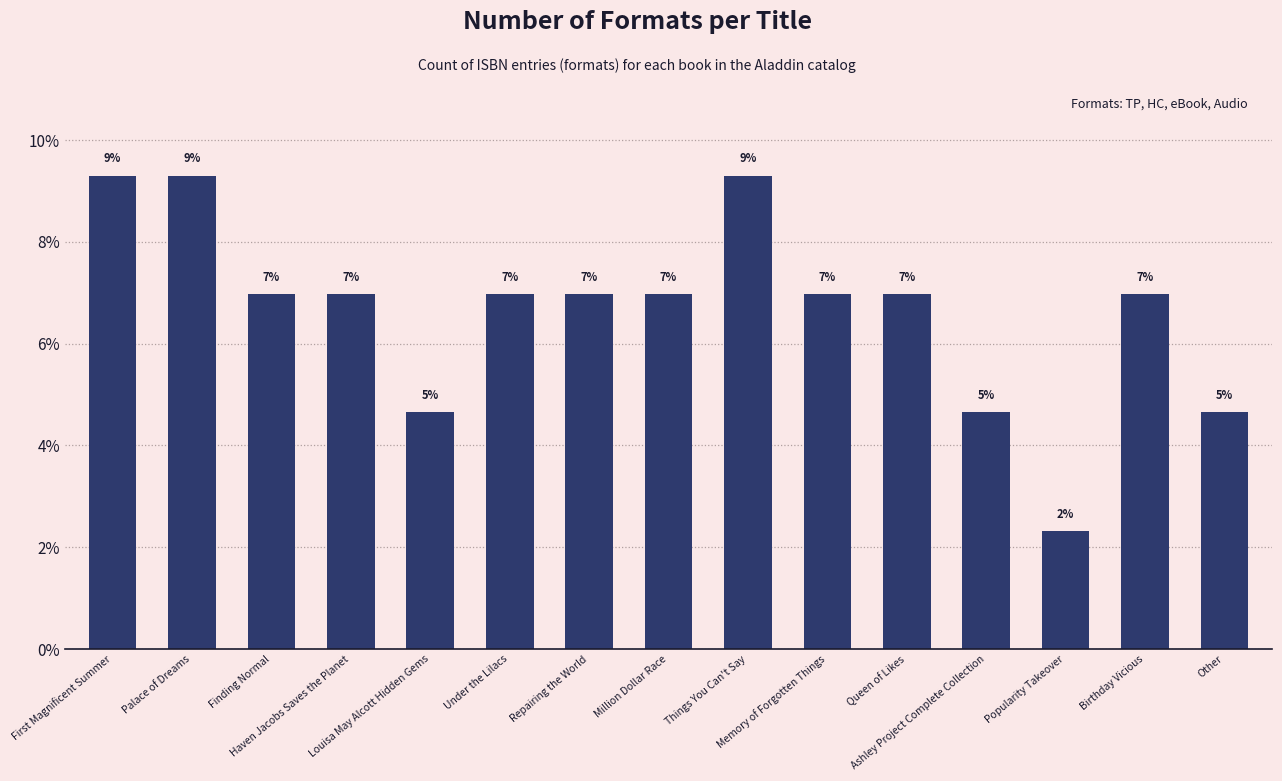

Which has a higher value, Things You Can't Say or Repairing the World?

Things You Can't Say